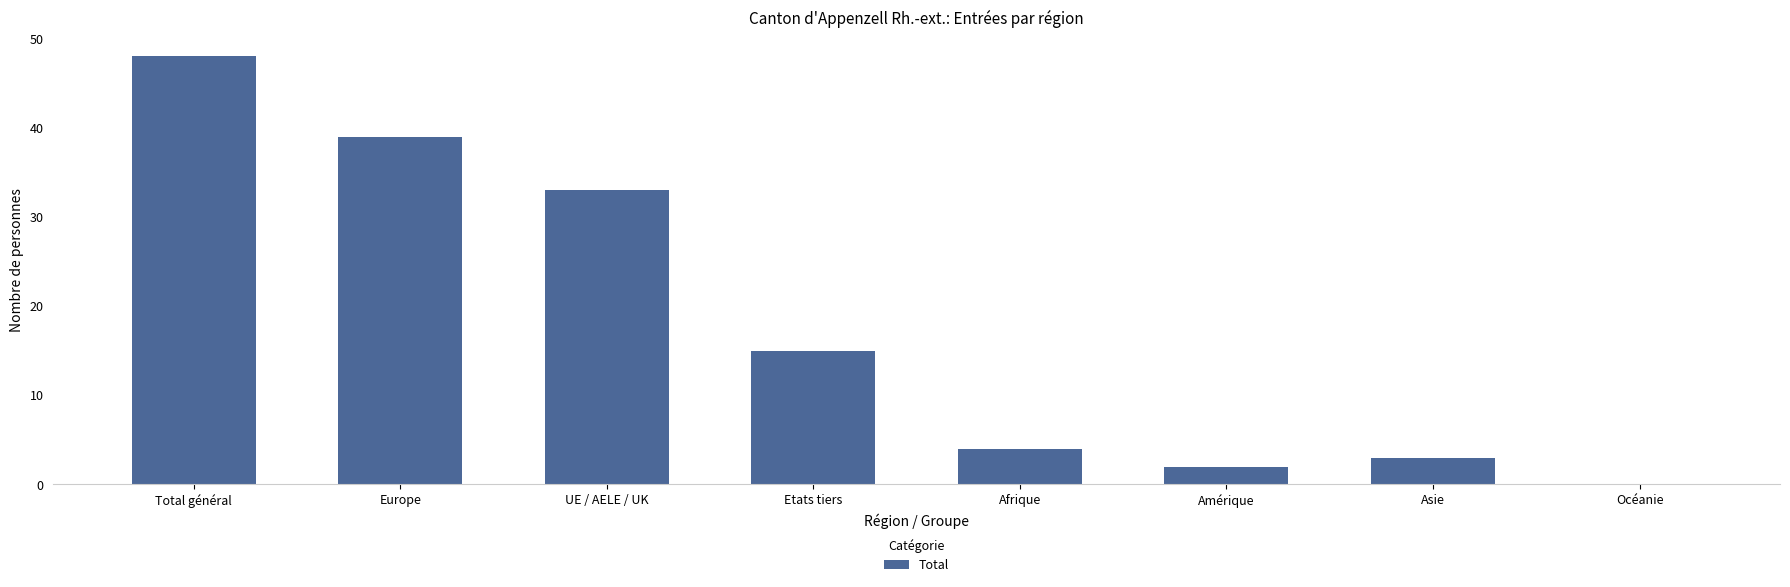

The value at Amérique is 2. True or false?

True